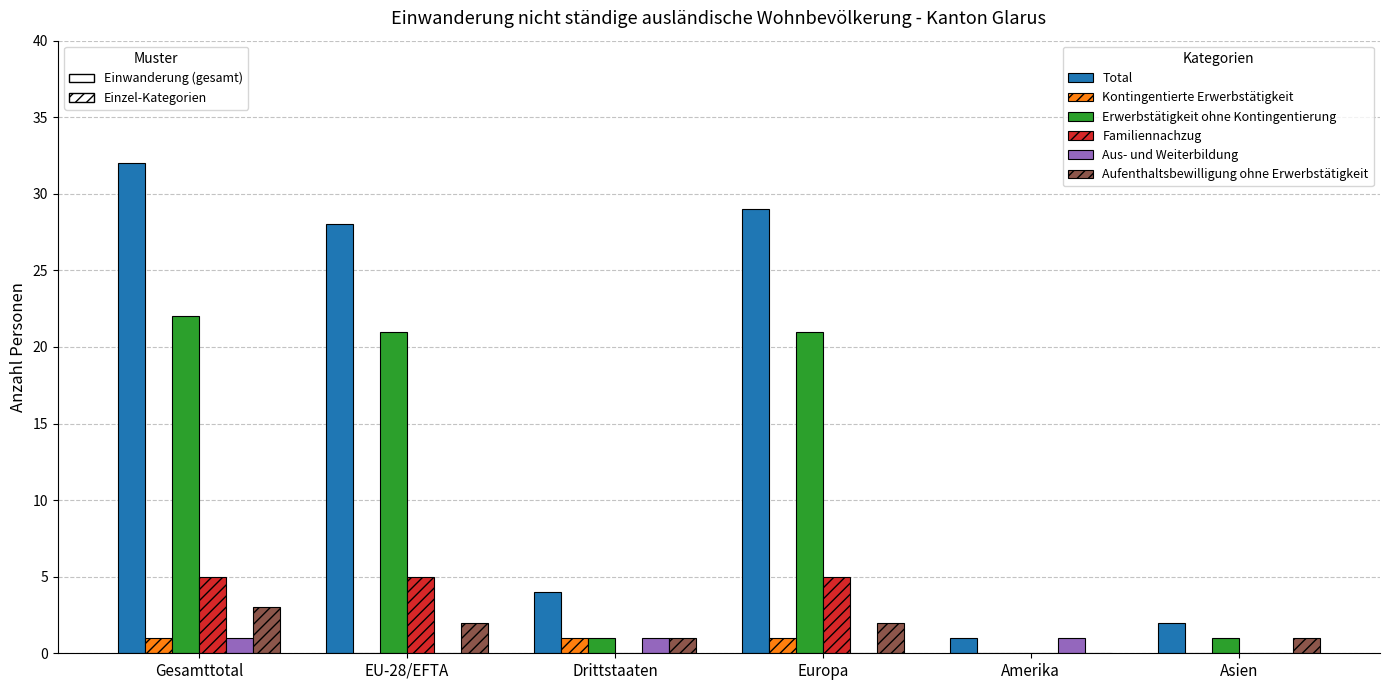

Which label corresponds to the largest value in the chart?

Gesamttotal